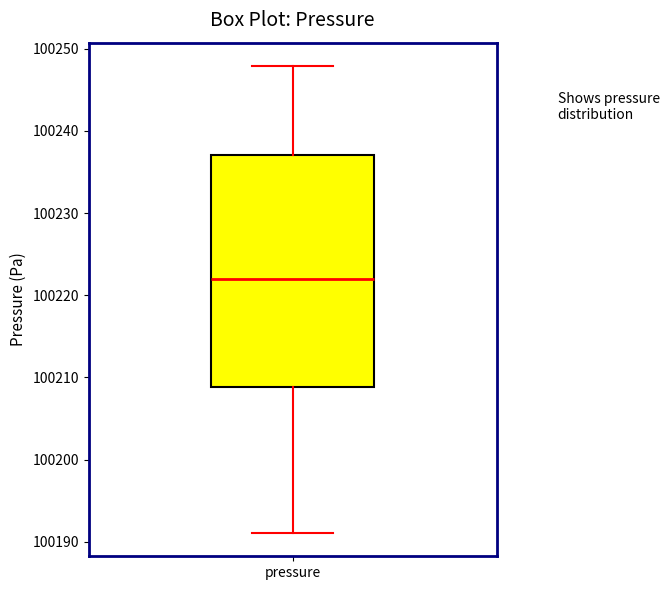

Read this box plot against the y-axis: the position of the median line, the range covered by the box, and the ends of both whiskers. The values are not printed on the chart, so give them approximately, as read against the axis.

median 100222, box 100209 to 100237, whiskers 100191 to 100248